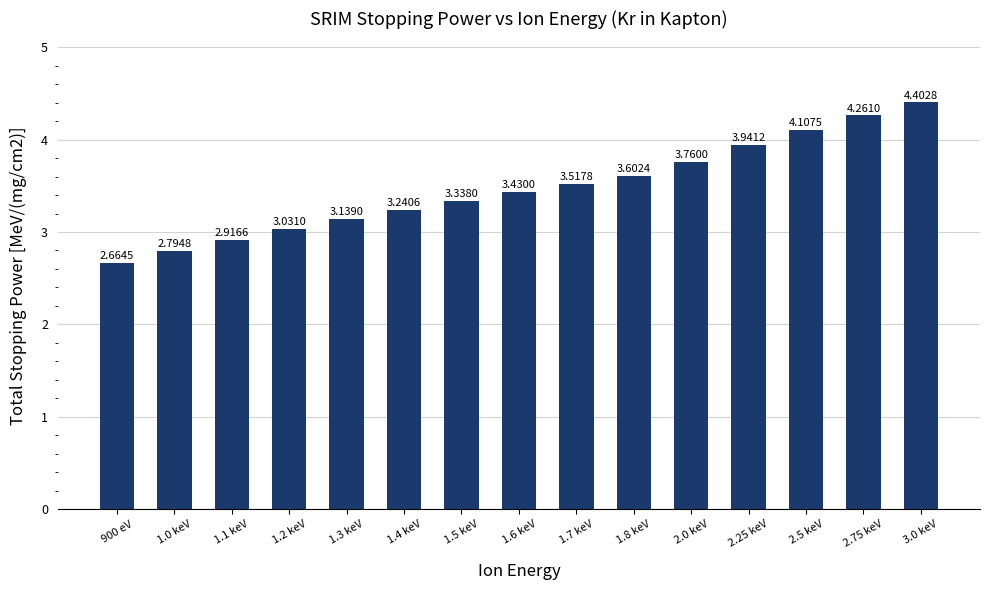

What is the sum of the values at 3.0 keV and 1.8 keV?

8.0